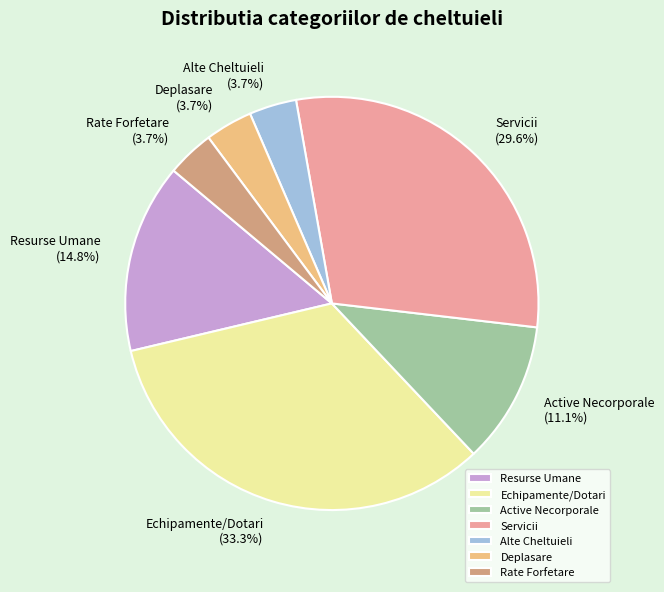

What is the largest slice in the pie chart?

Echipamente/Dotari